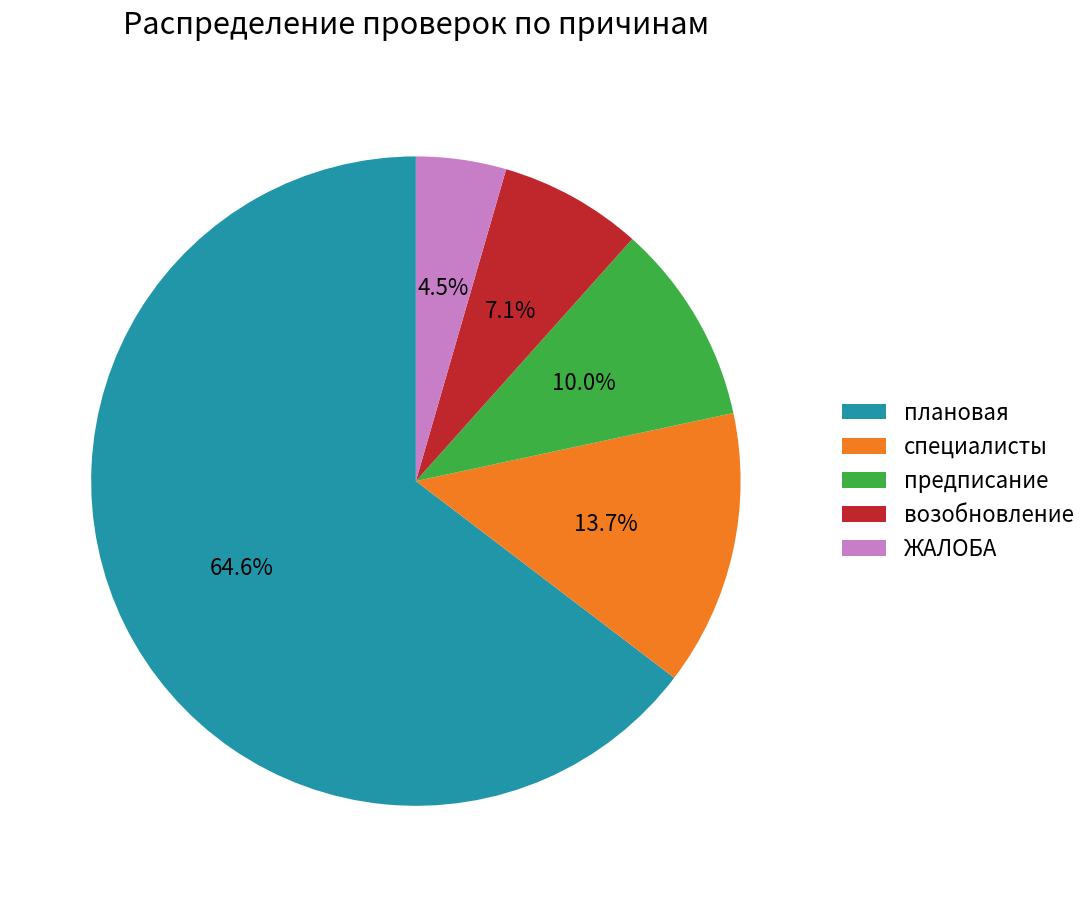

Combined, do плановая and специалисты account for over 50%?

Yes